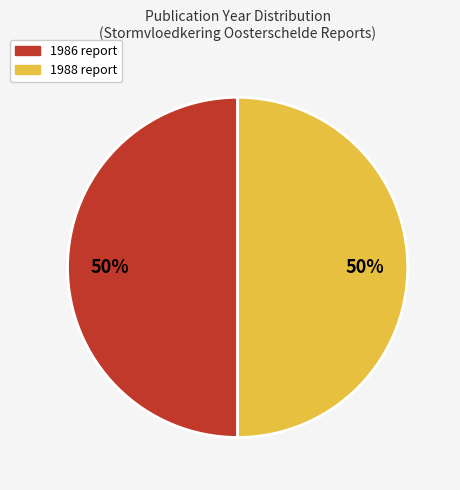

How many slices are in this pie chart?

2